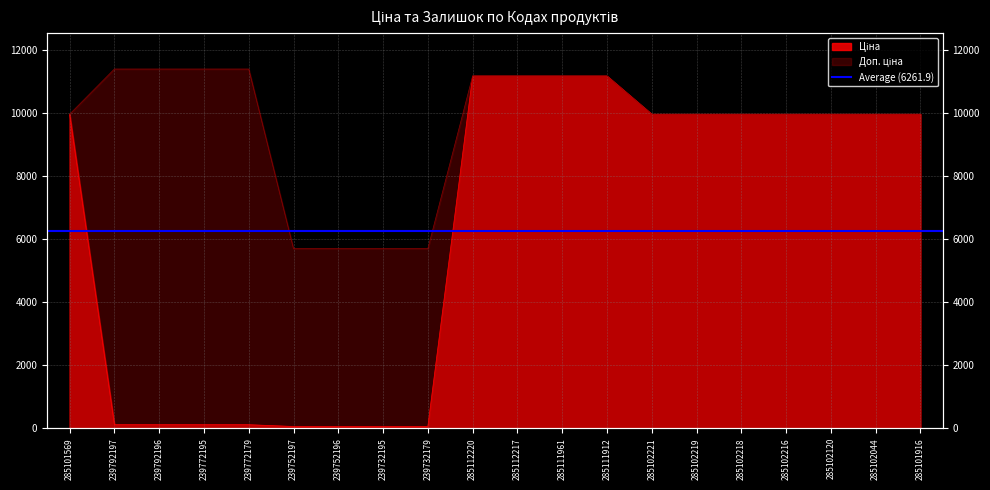

How many lines are shown in the chart?

2